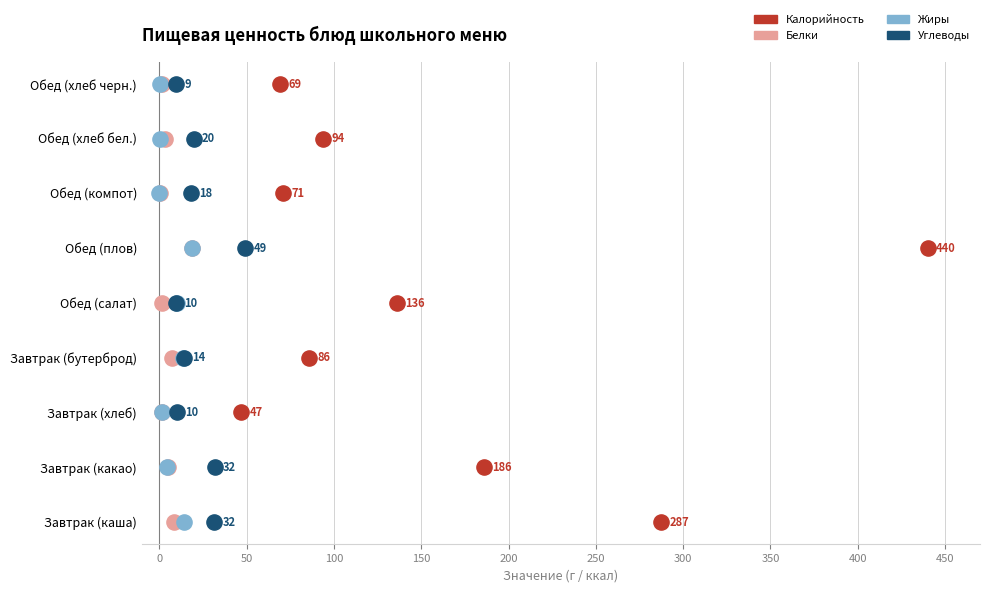

Which series has the largest Y range (max minus min)?

Калорийность